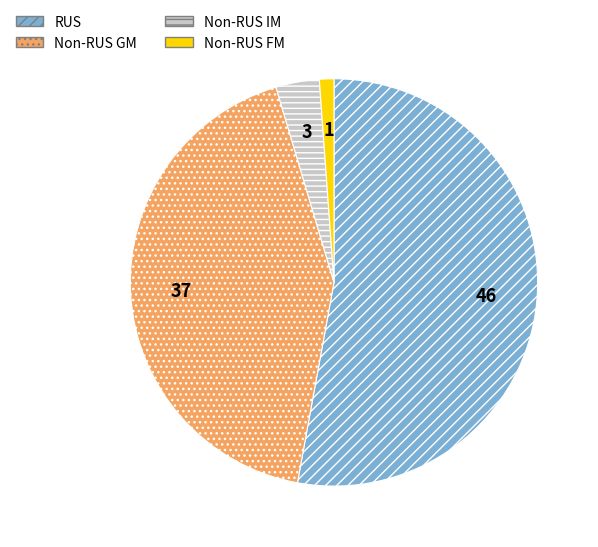

Is there any slice that represents more than half of the pie?

Yes